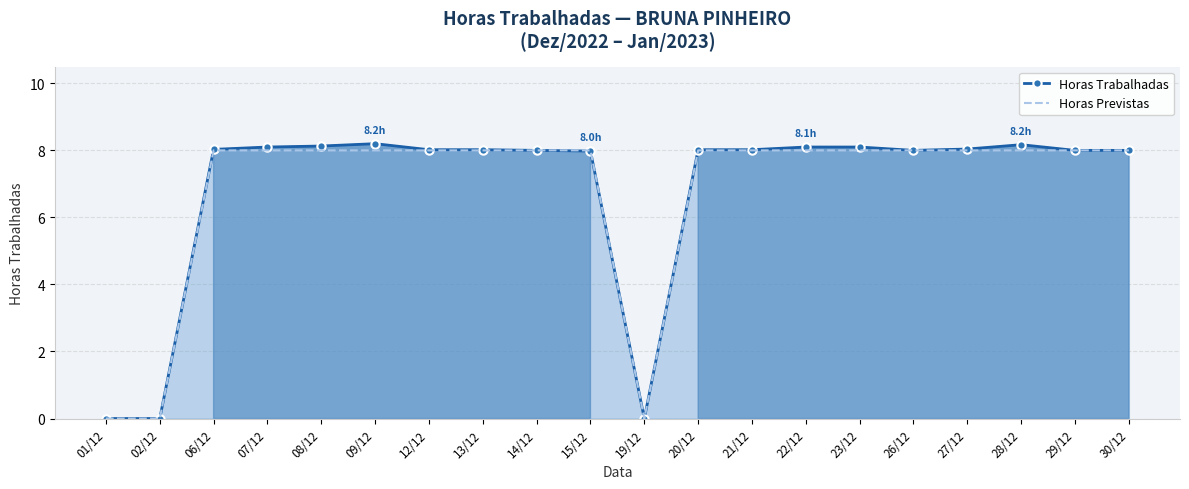

Reading left to right, transcribe all the data shown in this chart.

Horas Trabalhadas: 01/12=0.0	02/12=0.0	06/12=8.0	07/12=8.1	08/12=8.1	09/12=8.2	12/12=8.0	13/12=8.0	14/12=8.0	15/12=8.0	19/12=0.0	20/12=8.0	21/12=8.0	22/12=8.1	23/12=8.1	26/12=8.0	27/12=8.0	28/12=8.2	29/12=8.0	30/12=8.0
Horas Previstas: 01/12=0.0	02/12=0.0	06/12=8.0	07/12=8.0	08/12=8.0	09/12=8.0	12/12=8.0	13/12=8.0	14/12=8.0	15/12=8.0	19/12=0.0	20/12=8.0	21/12=8.0	22/12=8.0	23/12=8.0	26/12=8.0	27/12=8.0	28/12=8.0	29/12=8.0	30/12=8.0